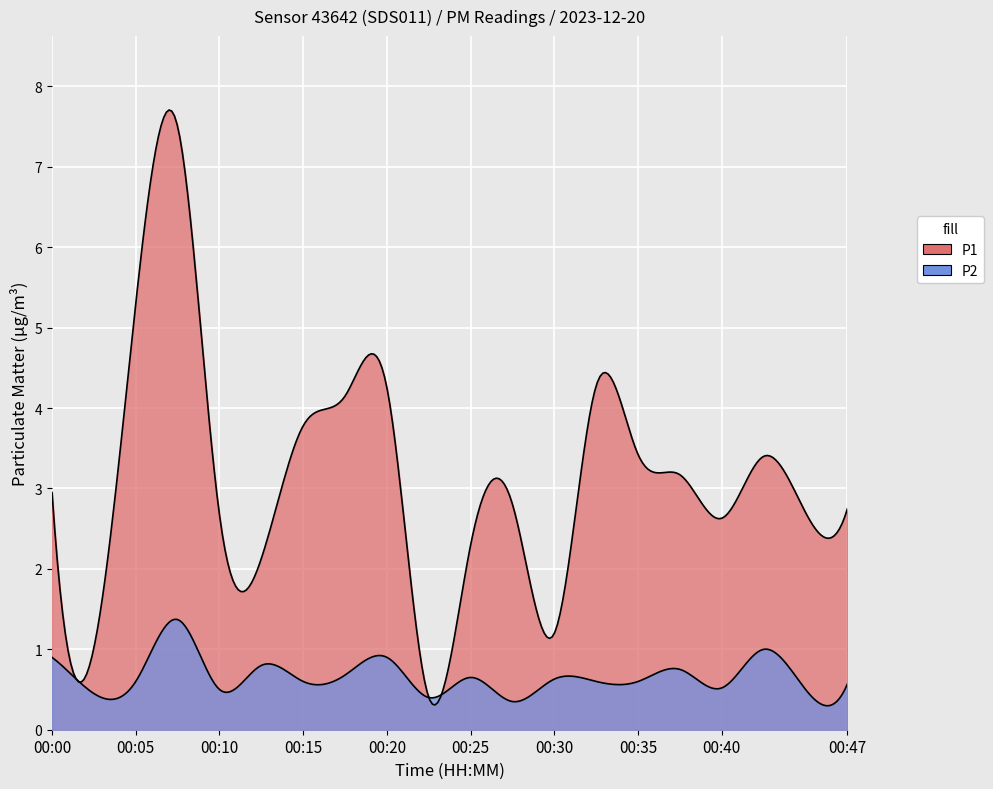

Where is the first local minimum for P1?

00:03